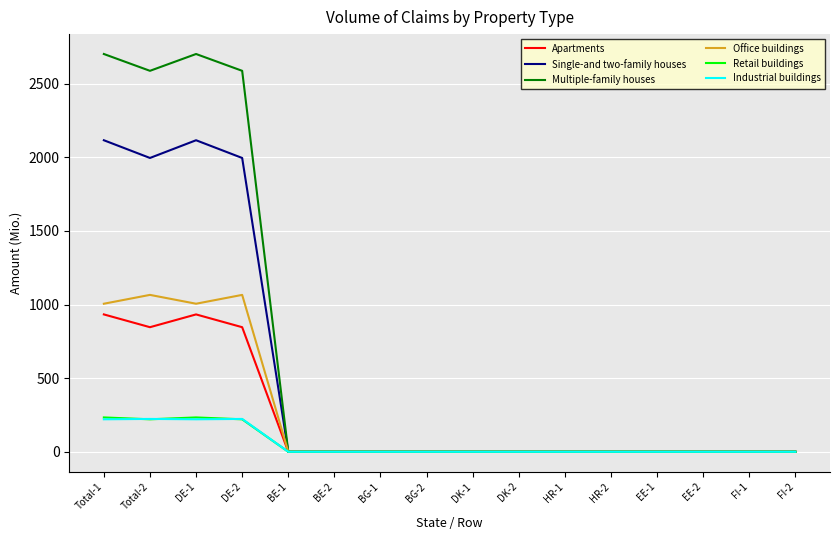

The value of Industrial buildings at EE-2 is 0.0. True or false?

True